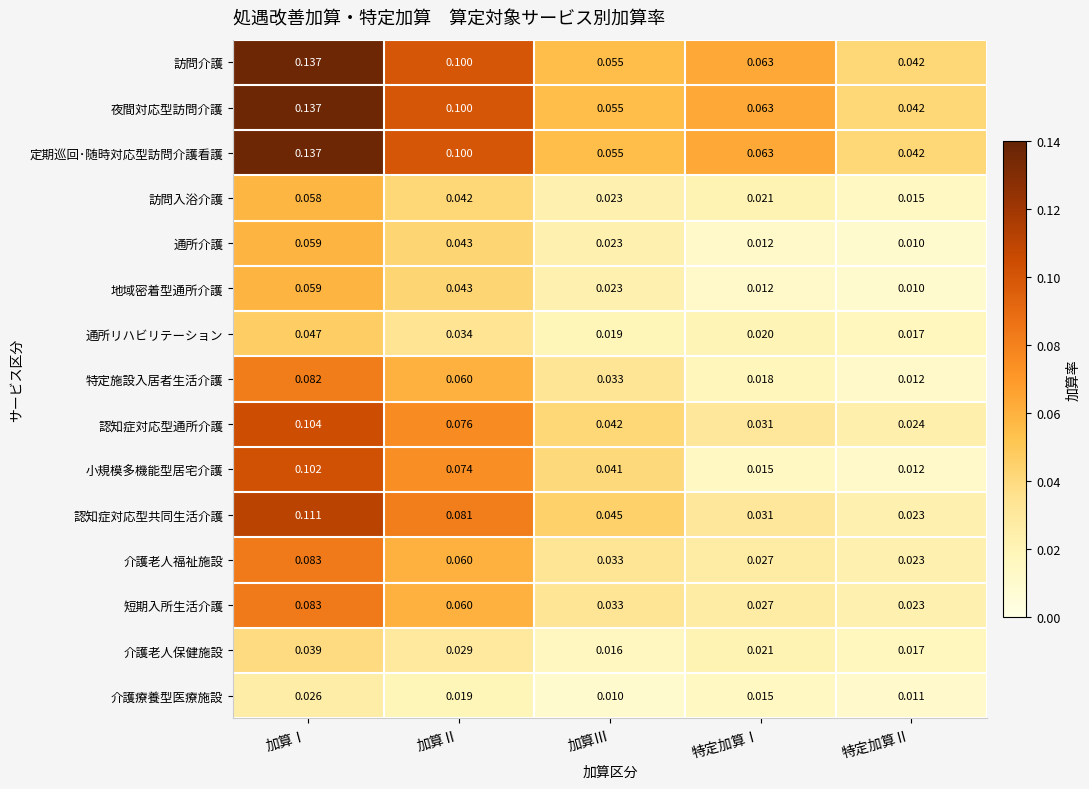

At which category is the sum across all series the highest?

加算Ⅰ